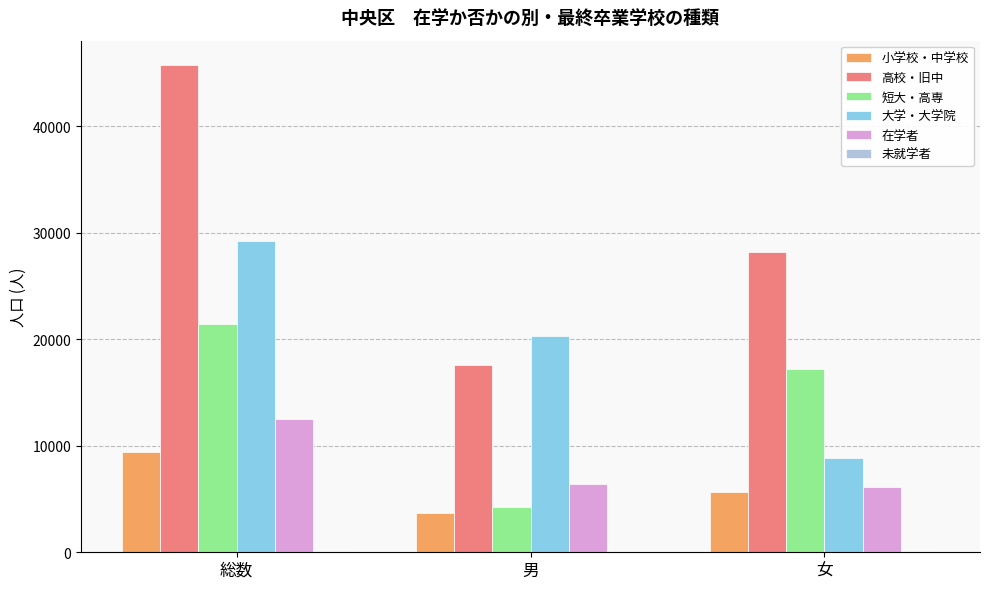

What is the spread (max minus min) of values at 男?

20305